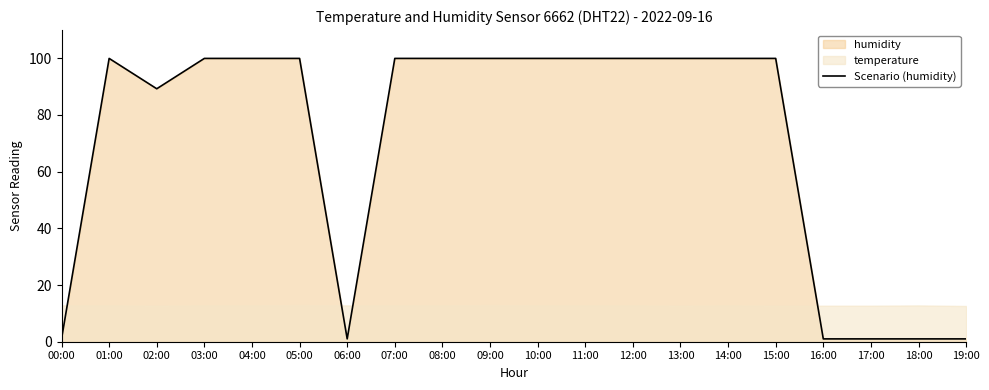

What is the label of the 5th point from the right?

15:00